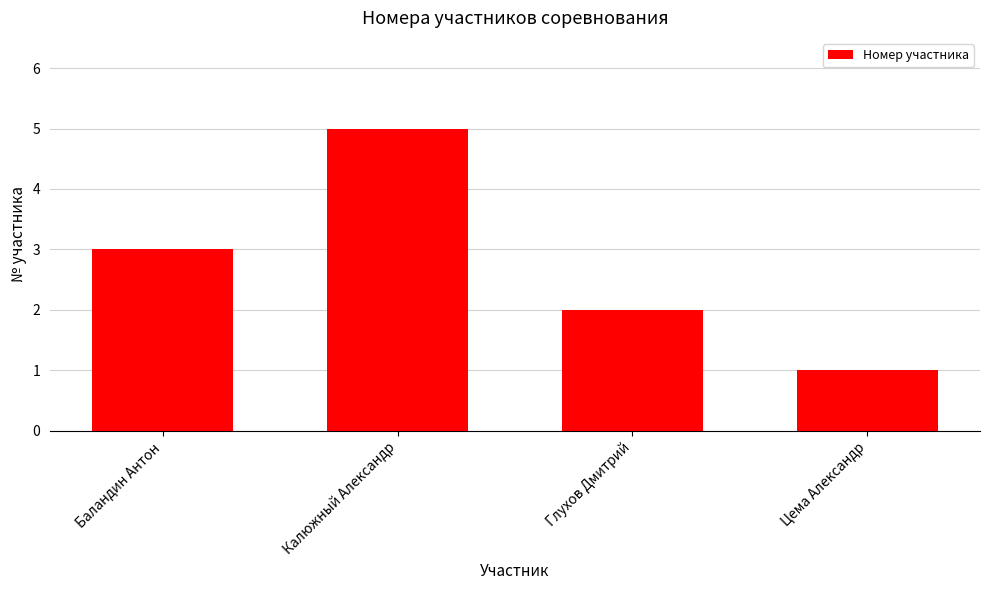

Which category has the highest value across all series?

Калюжный Александр